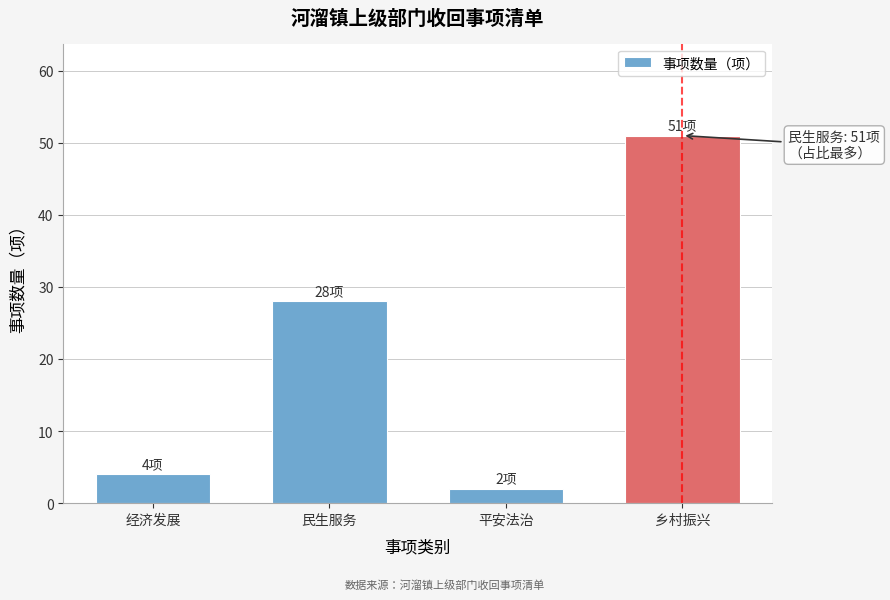

Reading left to right, extract all data points from this chart.

经济发展=4	民生服务=28	平安法治=2	乡村振兴=51